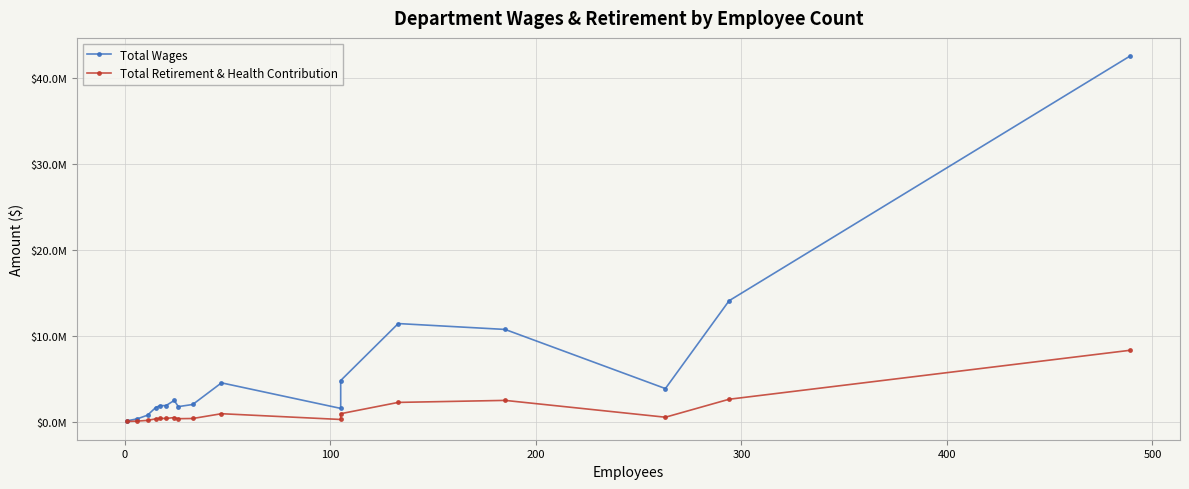

How many lines are shown in the chart?

2